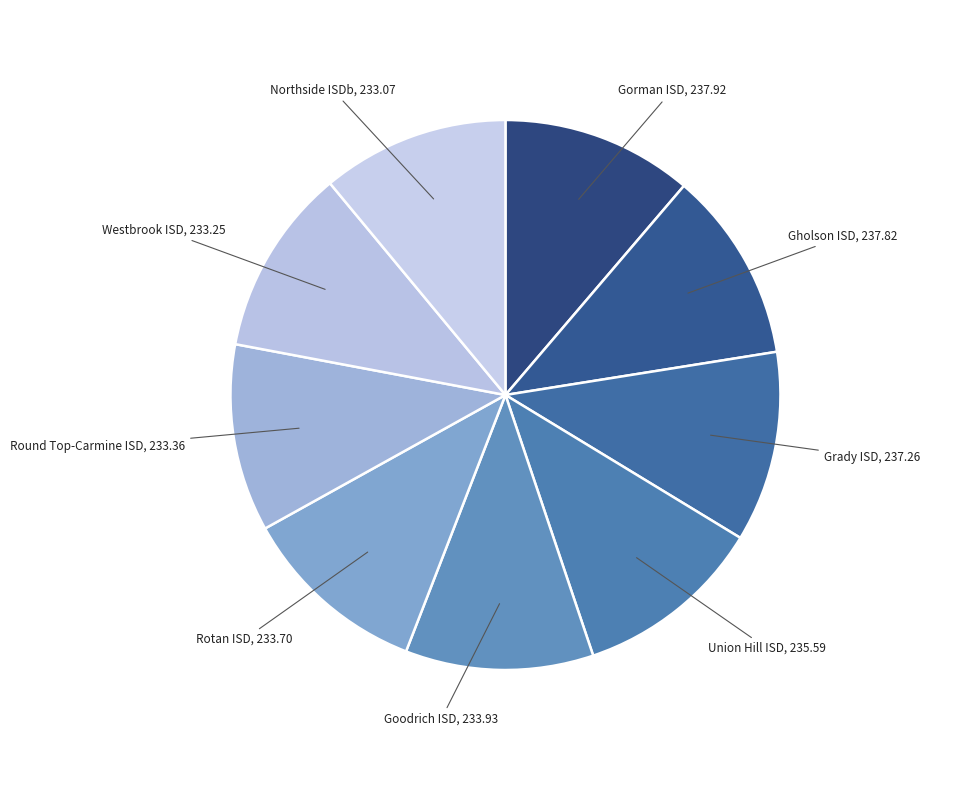

How many slices are in this pie chart?

9